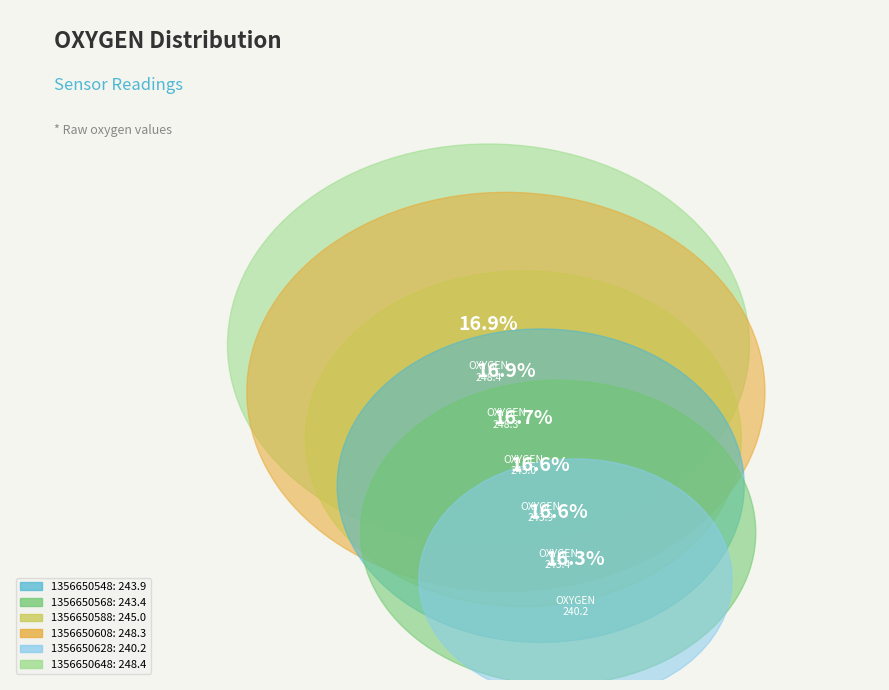

To the nearest percent, what is the difference between the largest and smallest slice percentages?

1%